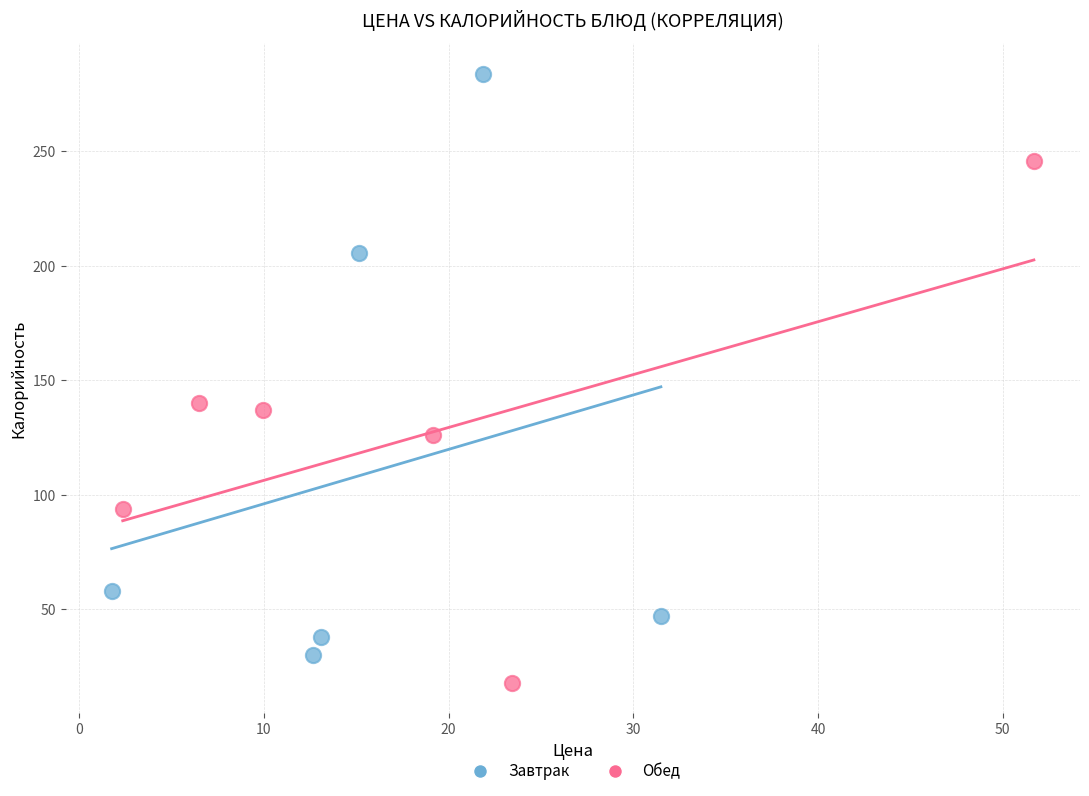

Which series contains the lowest Y value?

Обед